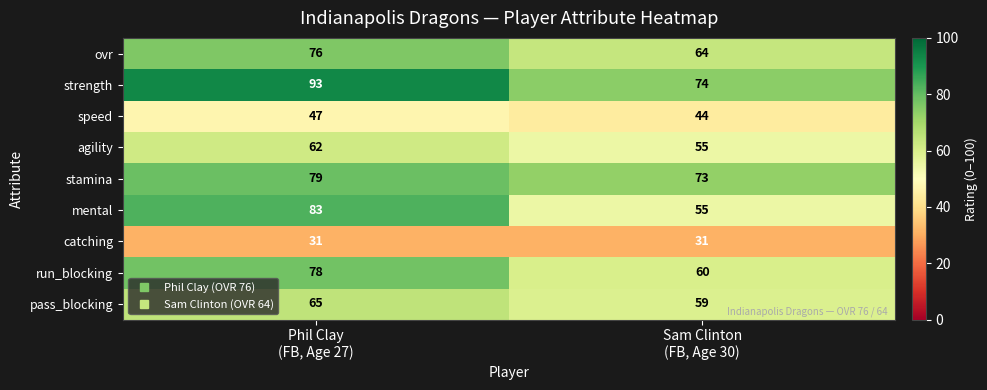

List the series in order of their peak value, lowest first.

catching, speed, agility, pass_blocking, ovr, run_blocking, stamina, mental, strength